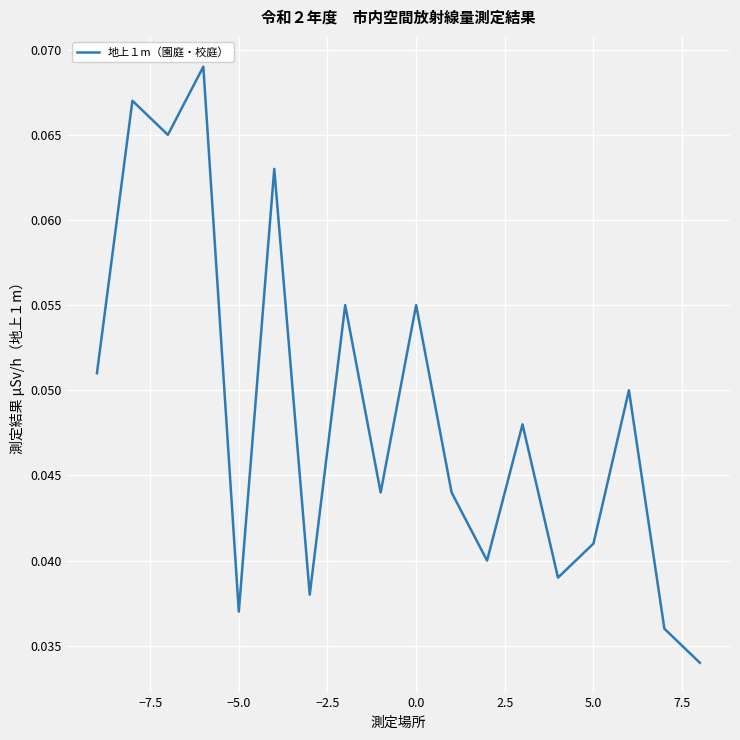

Is this an area chart (filled region under the line)?

No